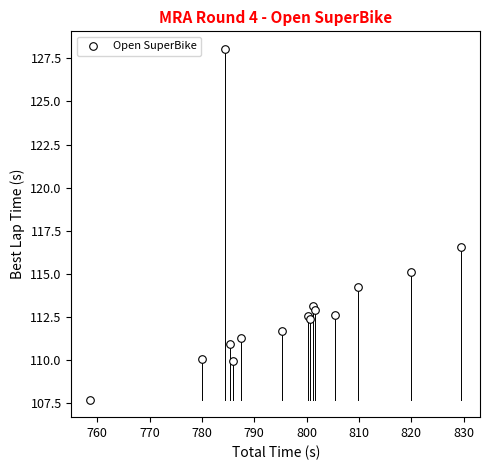

What Y value in the scatter plot is closest to 117?

116.5